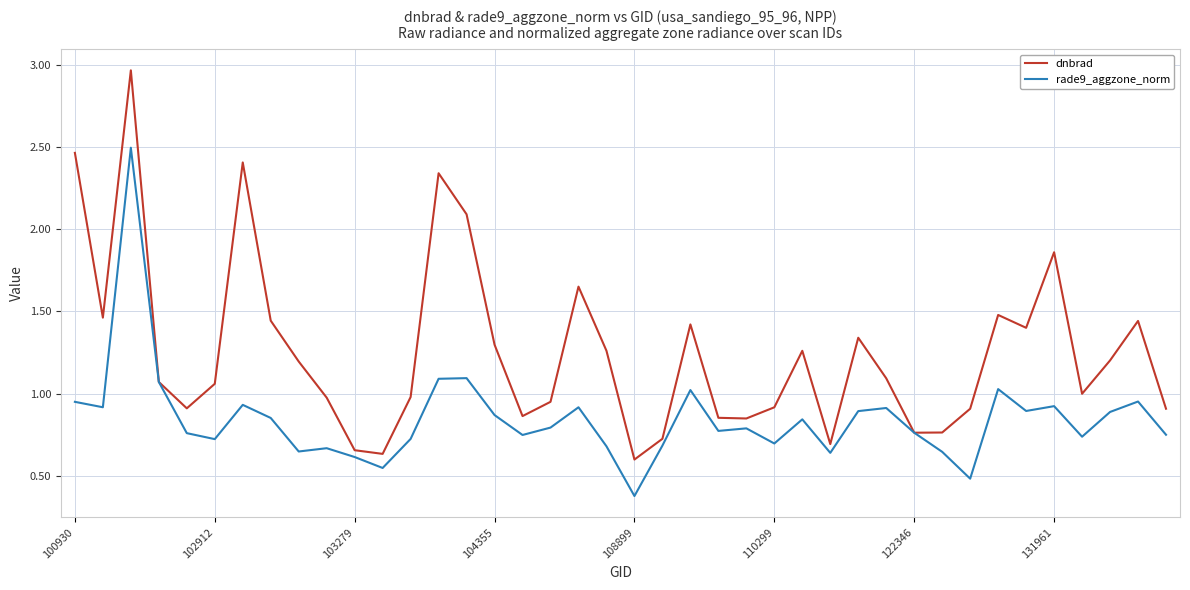

How many distinct data groups are displayed?

2